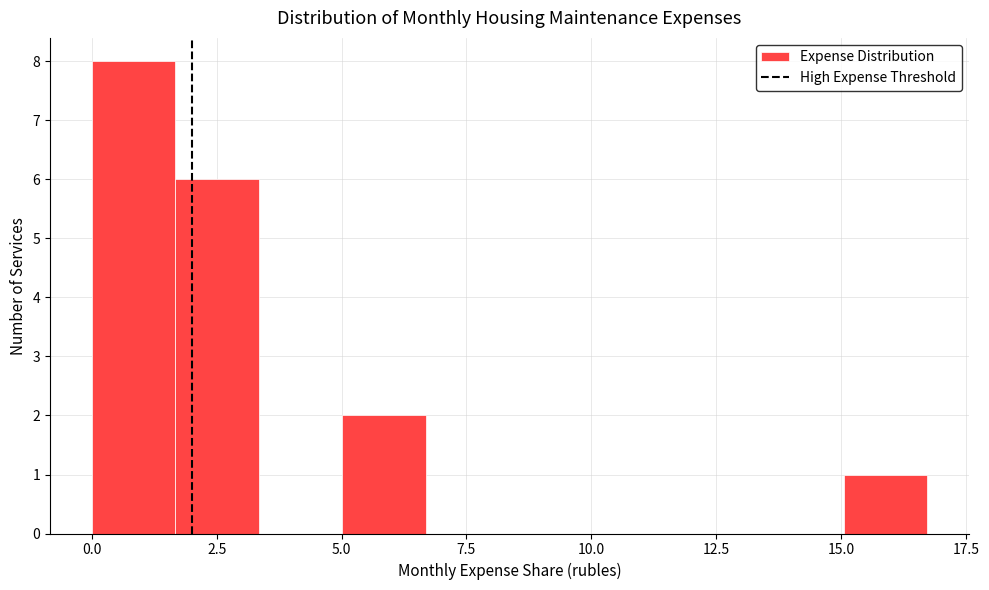

Around what value on the x-axis is the tallest bar? Give the approximate position of its centre, as read against the axis.

1.0